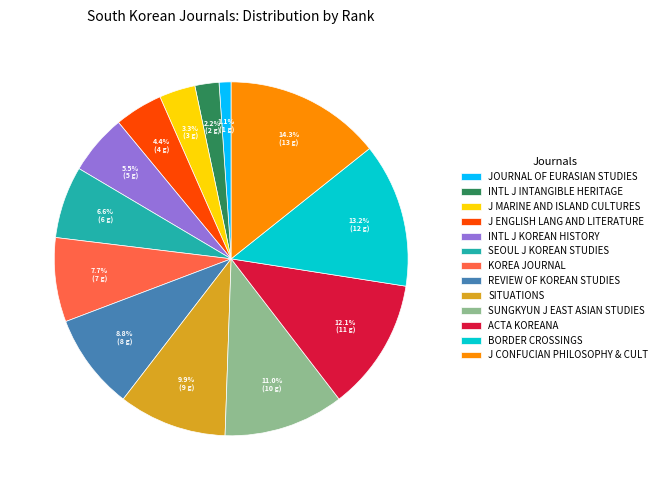

Is there a majority slice in this chart?

No